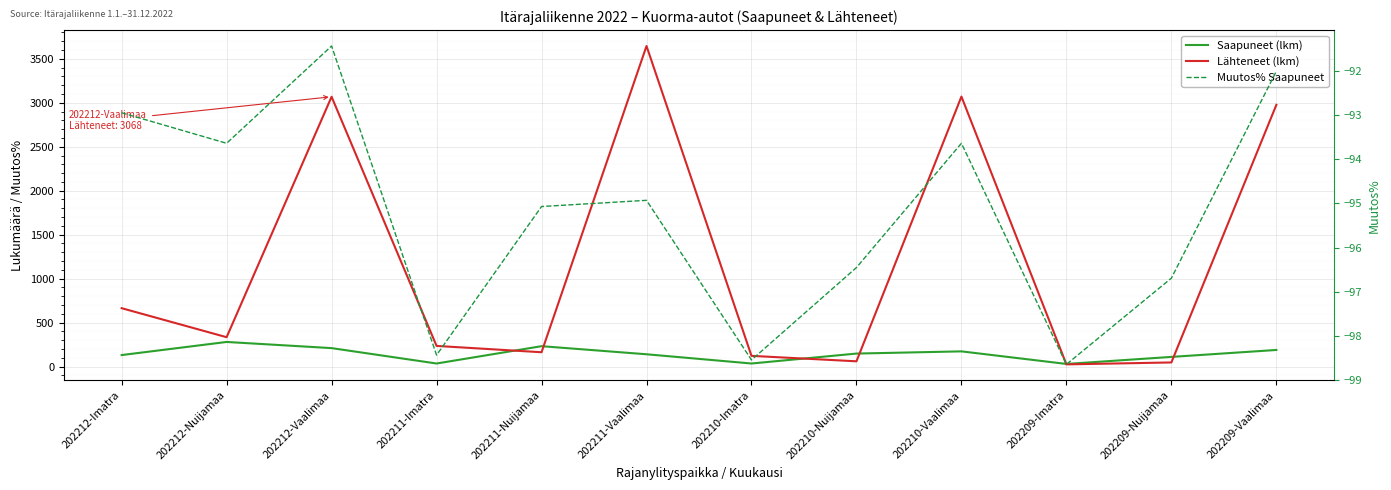

What position from the right is 202210-Imatra?

6